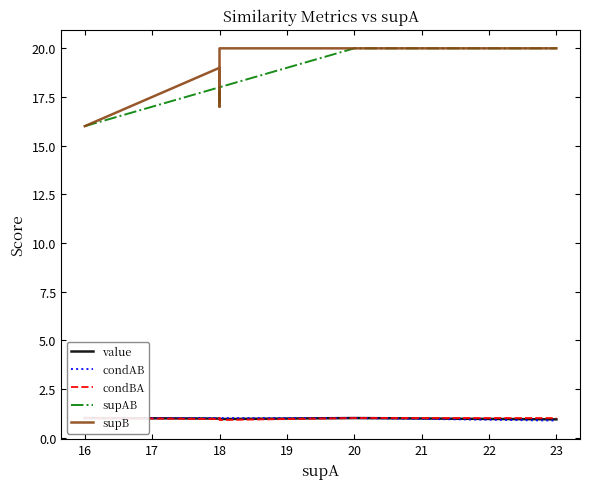

Count the number of categories in the chart.

20